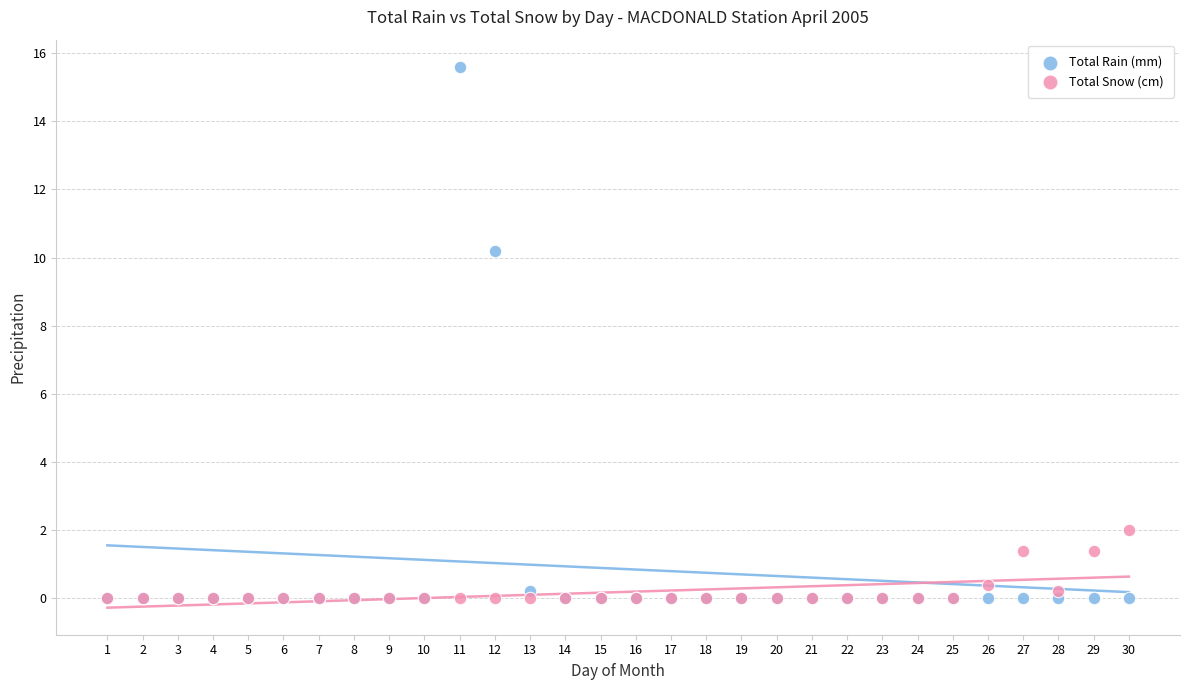

In the Total Rain (mm) series, what Y value is closest to 7?

10.2